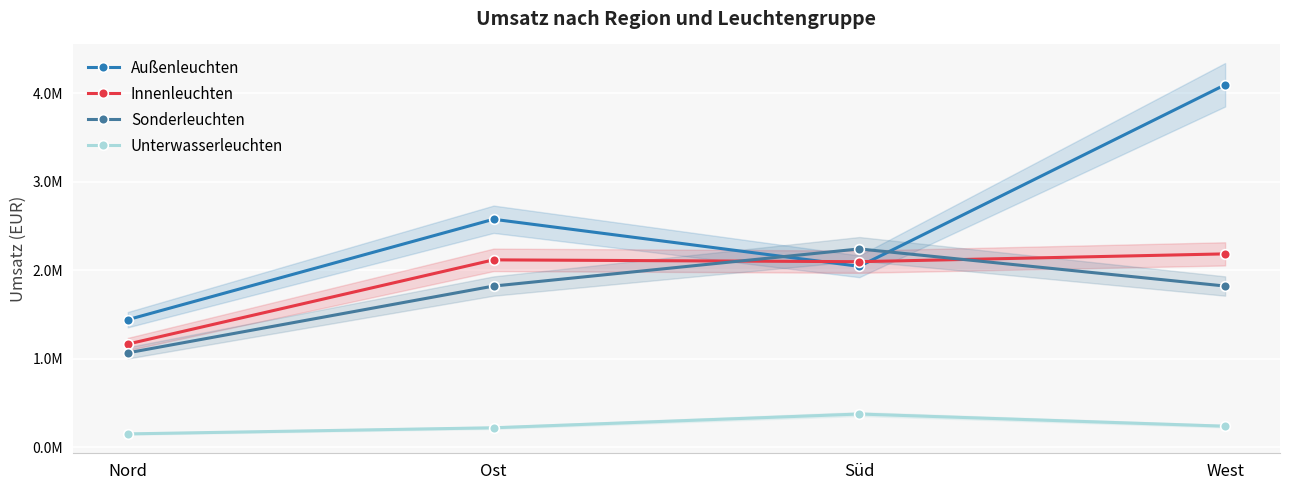

True or false: Innenleuchten has more than 2 points higher than both neighbors.

False